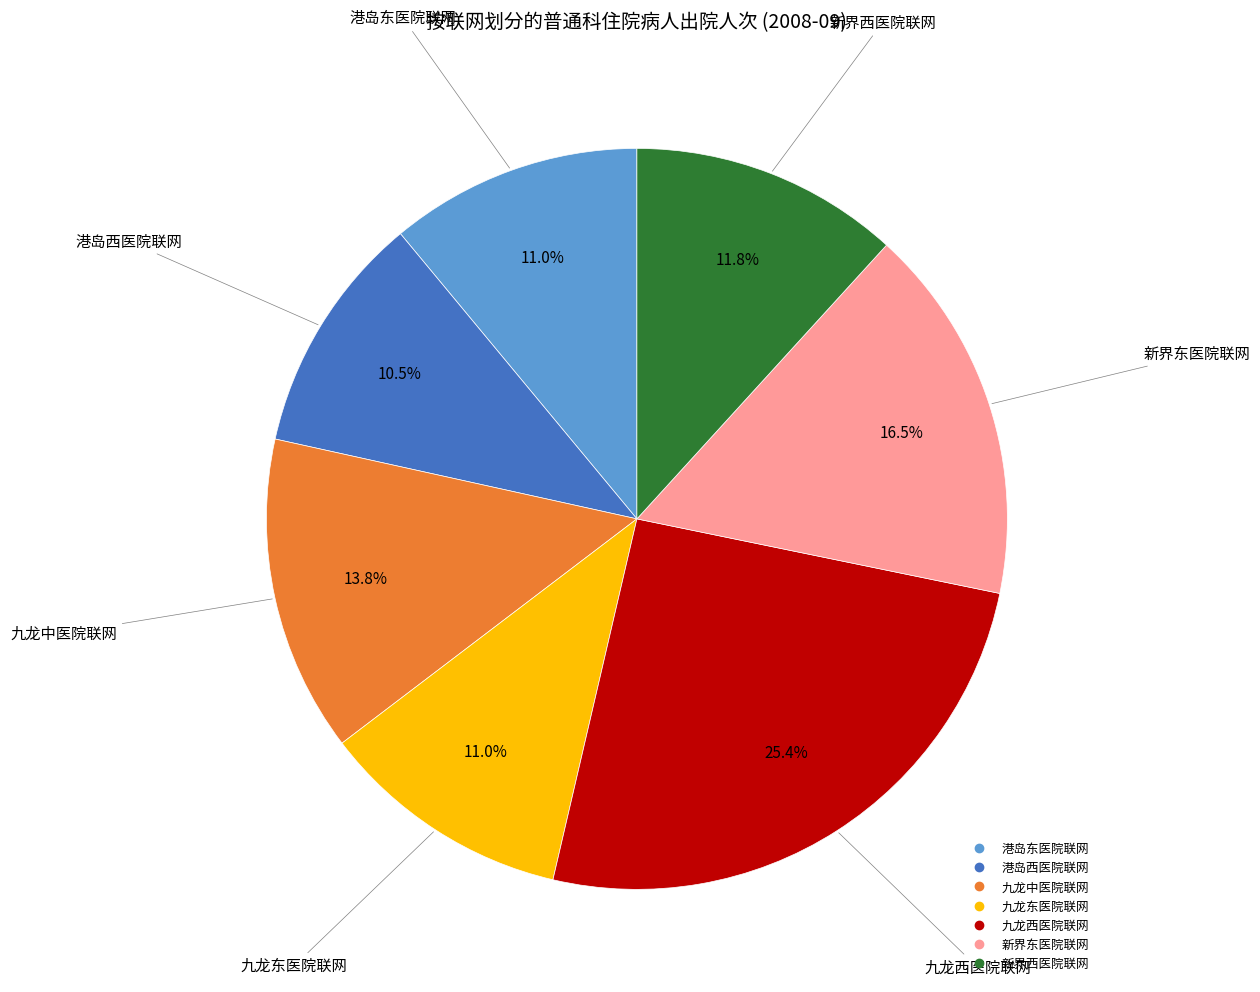

What percentage is the 九龙西医院联网 slice, to the nearest percent?

25%